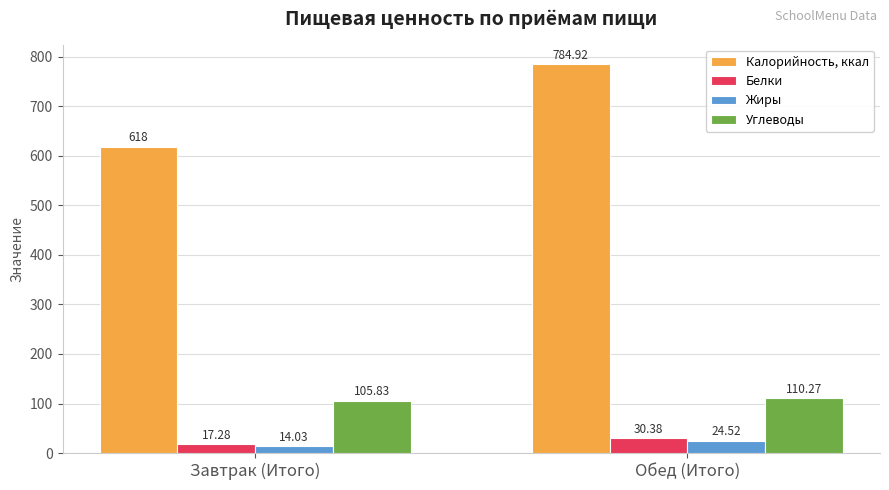

Which series has the widest spread of values?

Калорийность, ккал